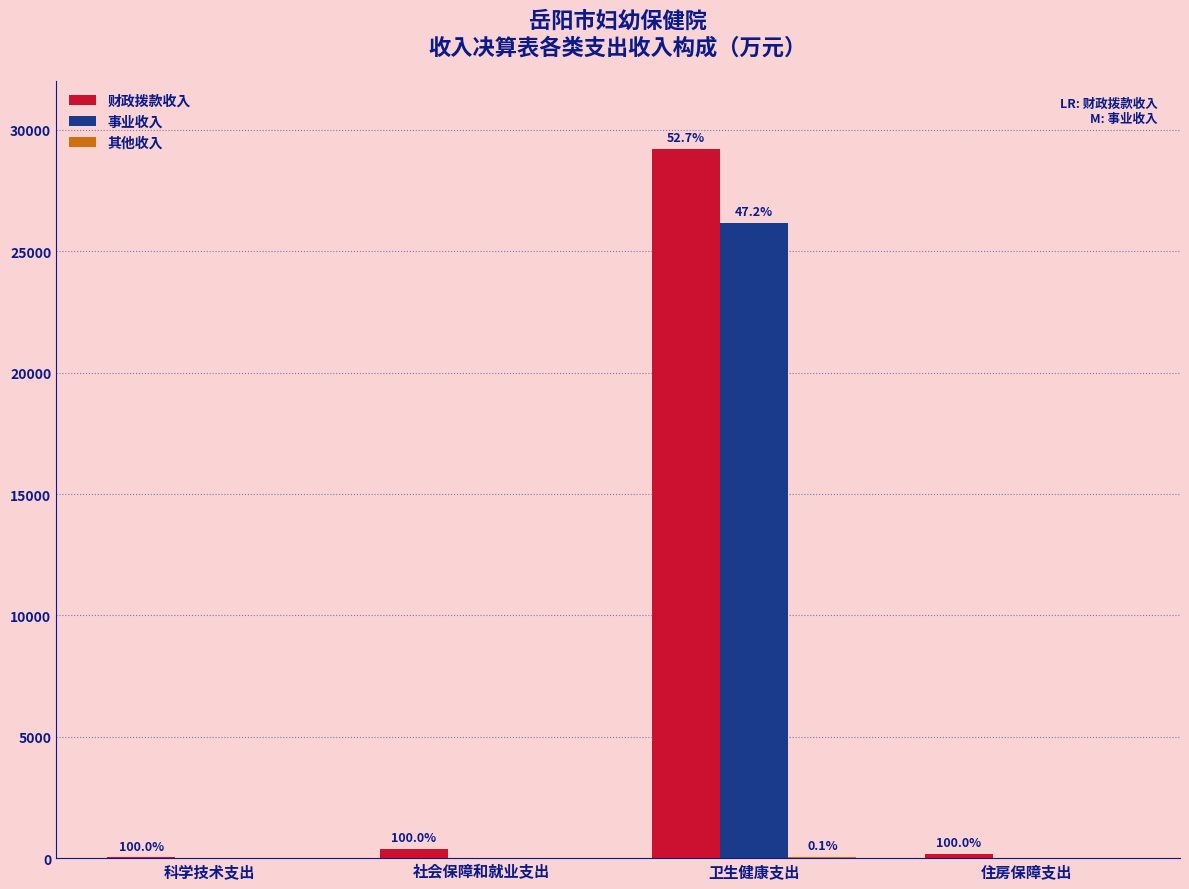

Which series has the largest total across all categories?

财政拨款收入